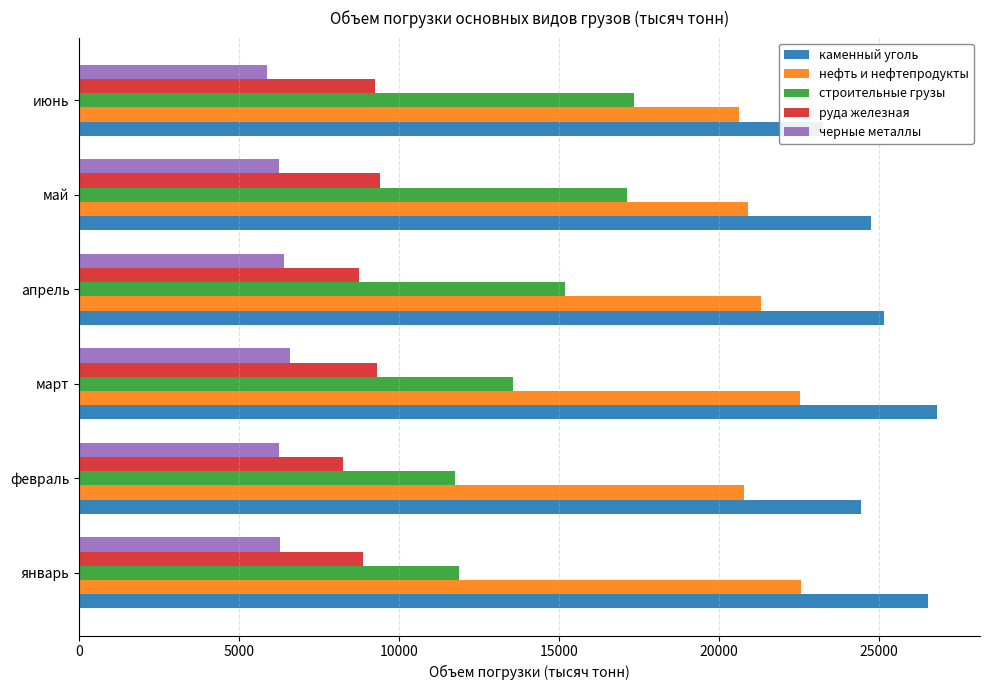

What is the minimum value for строительные грузы?

11739